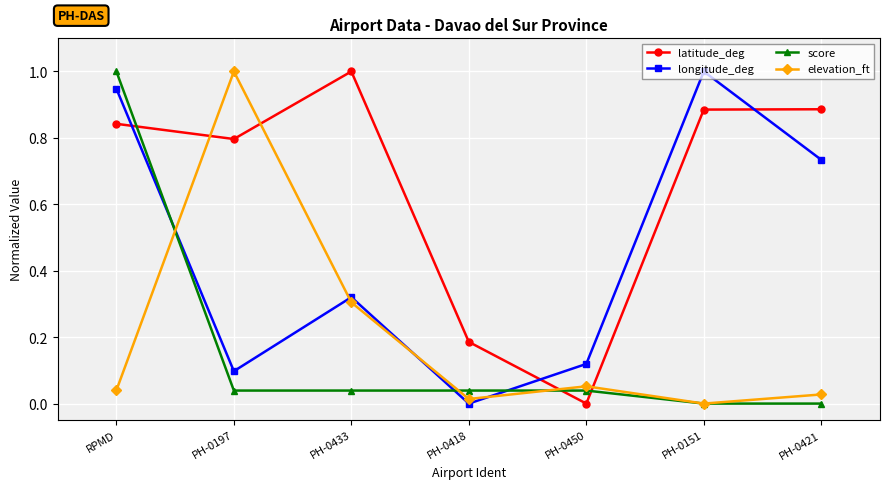

Is the value of elevation_ft at PH-0197 greater than the value of latitude_deg at PH-0197?

Yes